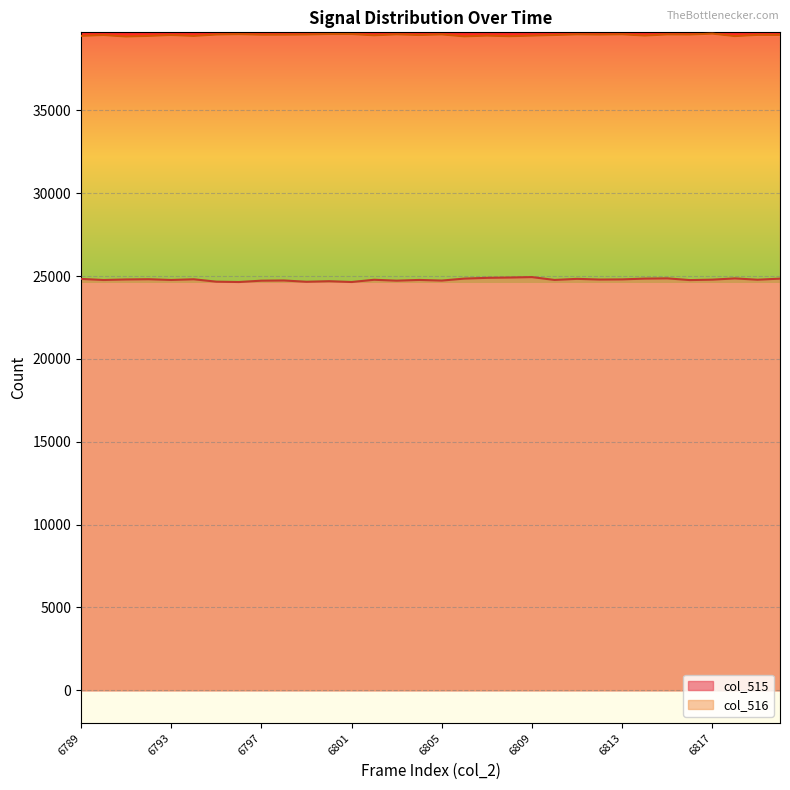

Is the value of col_515 at 6808 greater than the value of col_516 at 6795?

No